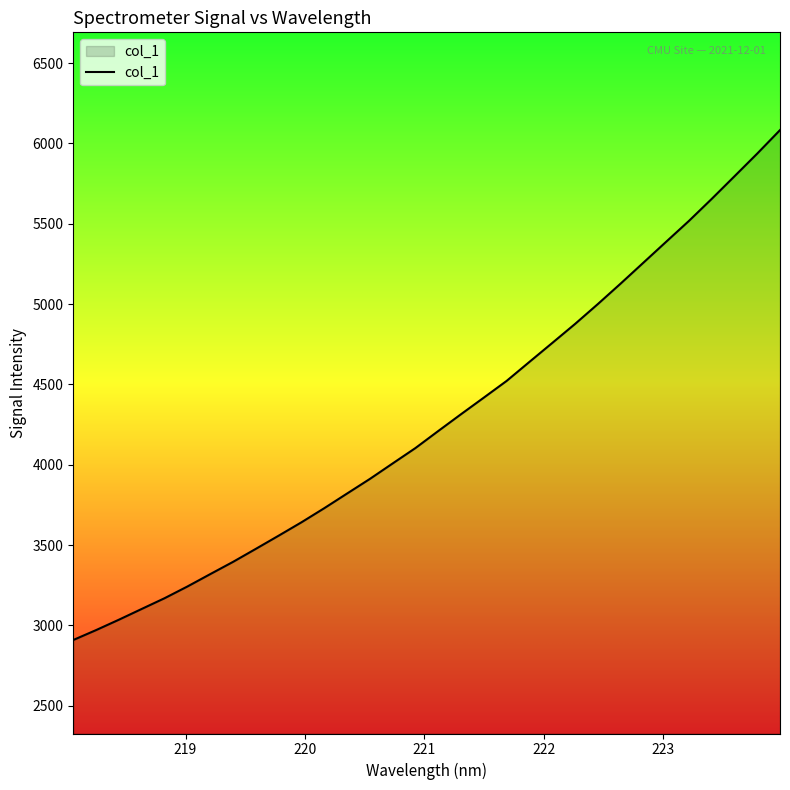

What is the greatest value displayed?

6083.1